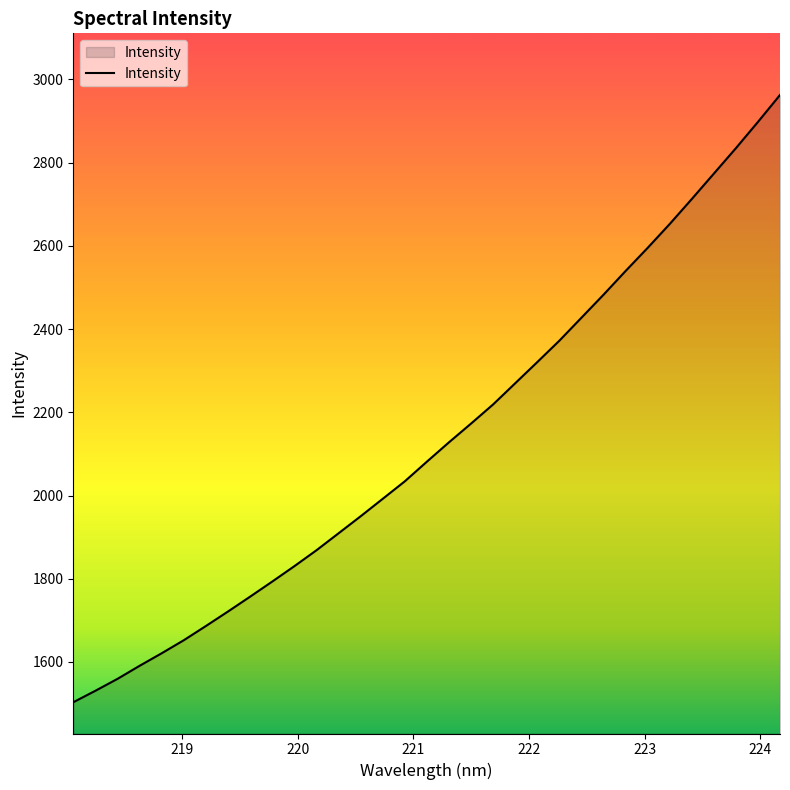

Reading left to right, what are all the values shown in this chart?

1503.2	1530.7	1559.4	1590.7	1620.9	1652.3	1686.4	1721.3	1756.9	1793.2	1830.1	1868.4	1909.2	1950.1	1992.0	2034.1	2081.4	2127.8	2172.9	2218.9	2269.8	2320.7	2372.1	2427.3	2482.6	2539.6	2595.2	2652.5	2712.6	2773.6	2834.8	2897.9	2962.6